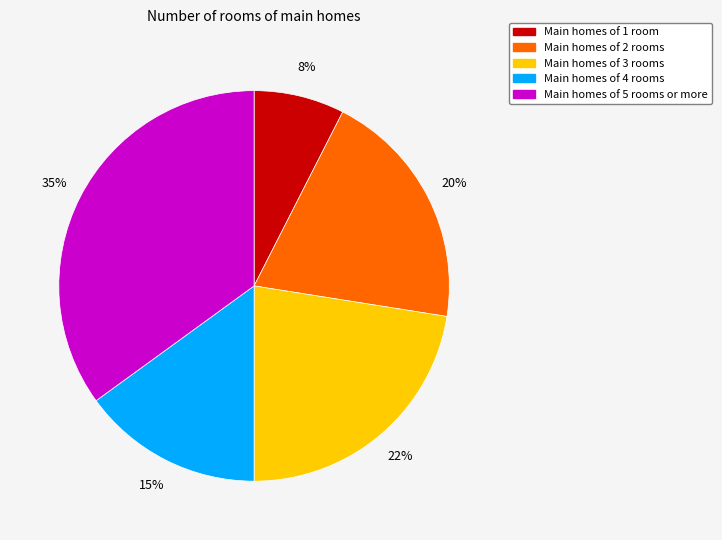

Is there a majority slice in this chart?

No